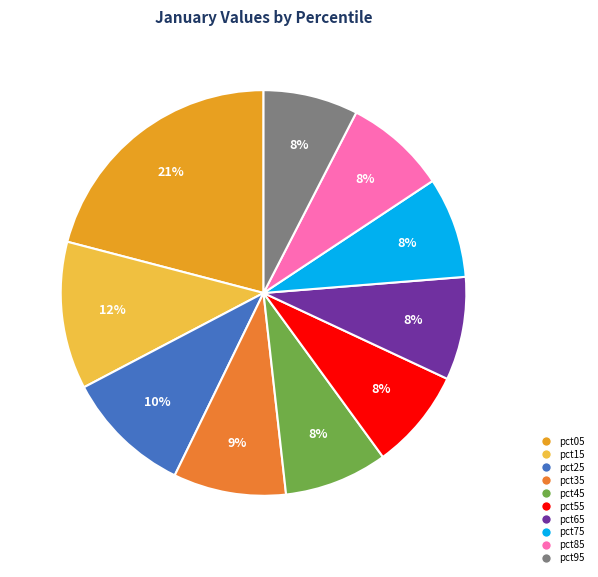

What is the change in value from pct15 to pct65?

-0.3